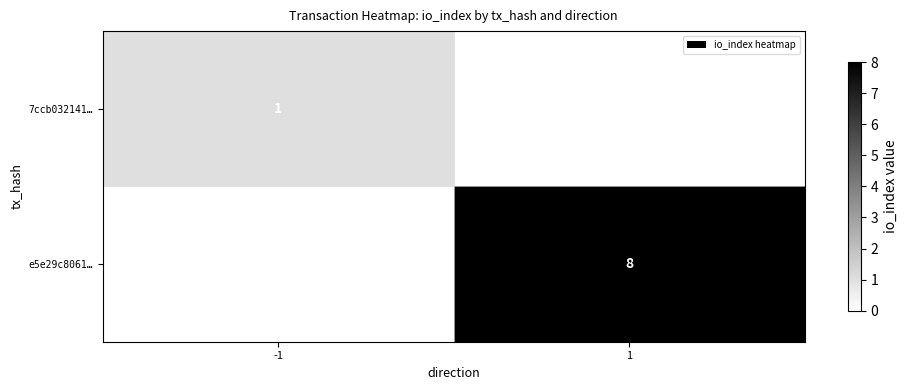

The 7ccb032141… series shows 0 at -1. True or false?

False